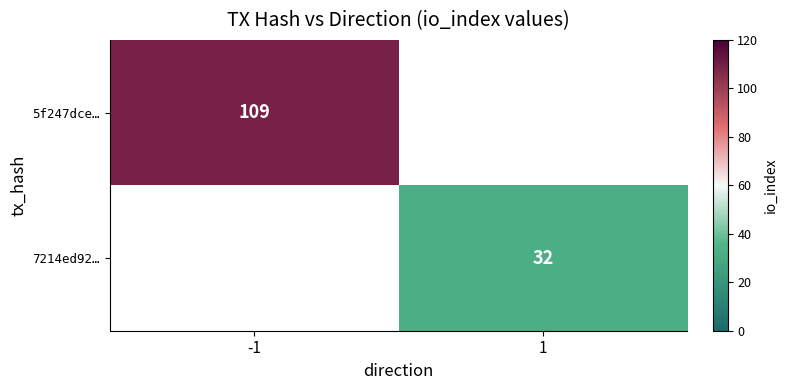

True or false: 7214ed92… has a value of 53 at 1.

False